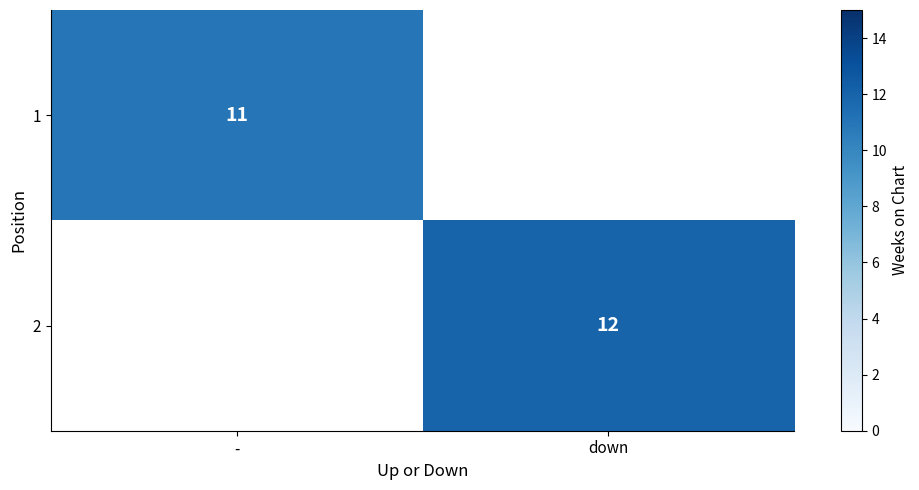

True or false: 2 has a value of 12 at down.

True